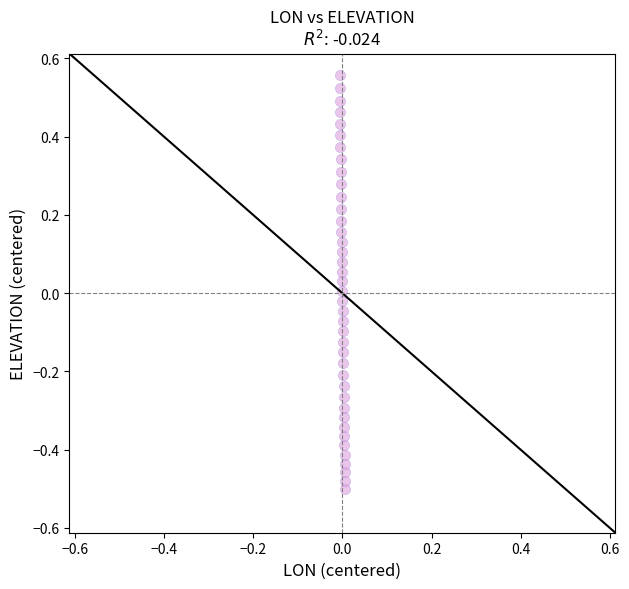

What is the range of Y values (max minus min)?

1.1